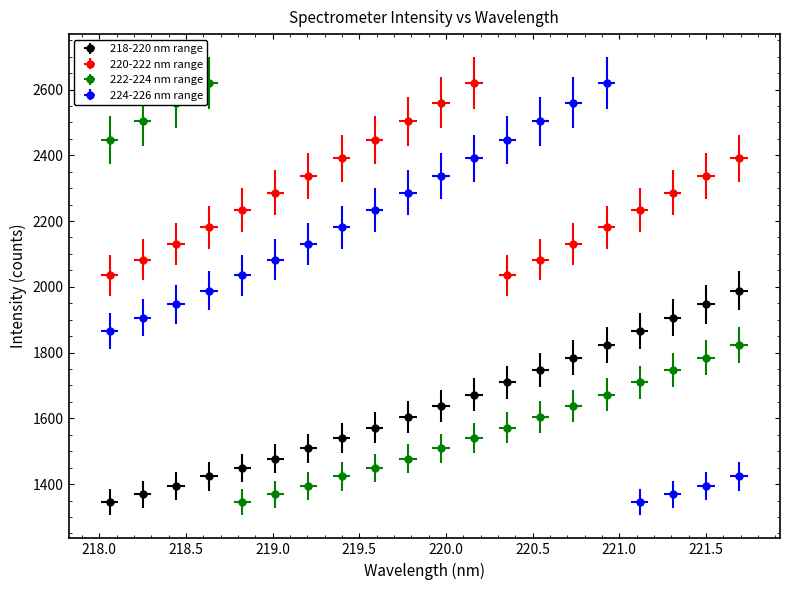

What is the sum of all 218-220 nm range values?

32759.9